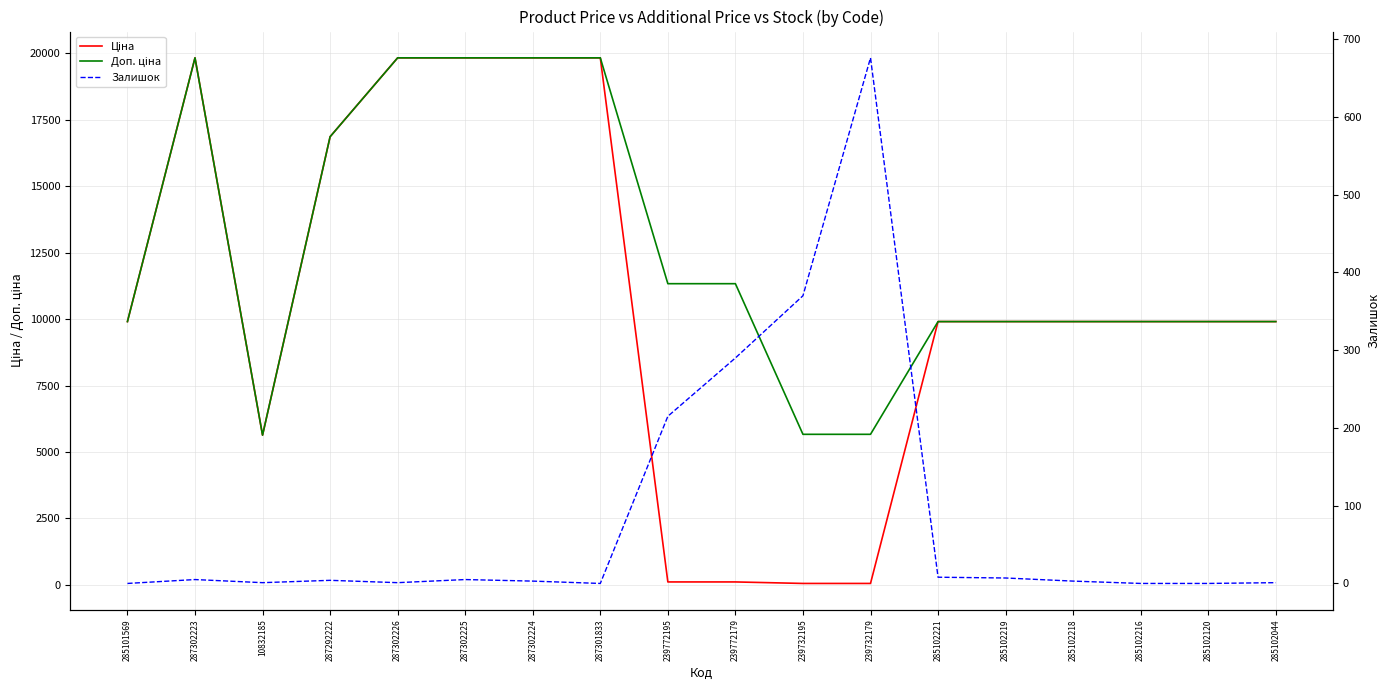

Rank the series by their average value, from lowest to highest.

Залишок, Ціна, Доп. ціна